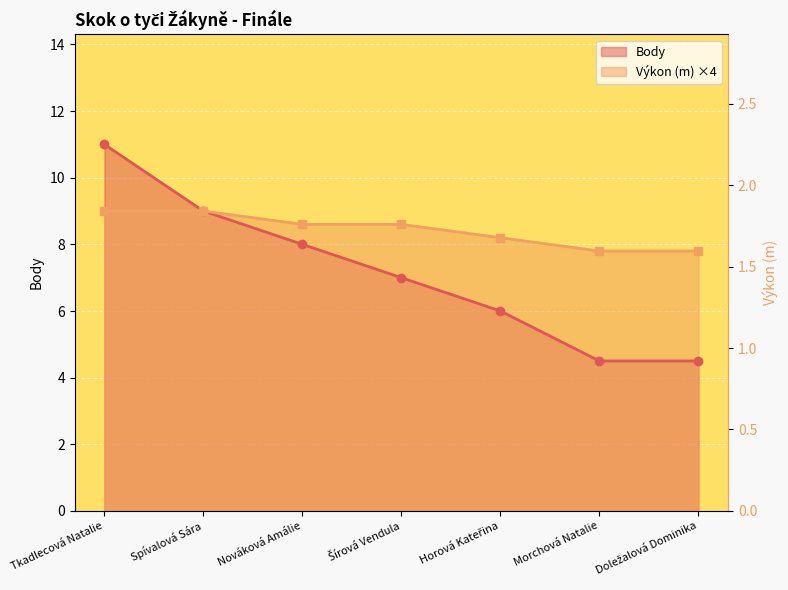

At Tkadlecová Natalie, list the series in order from smallest to largest.

Výkon, Body